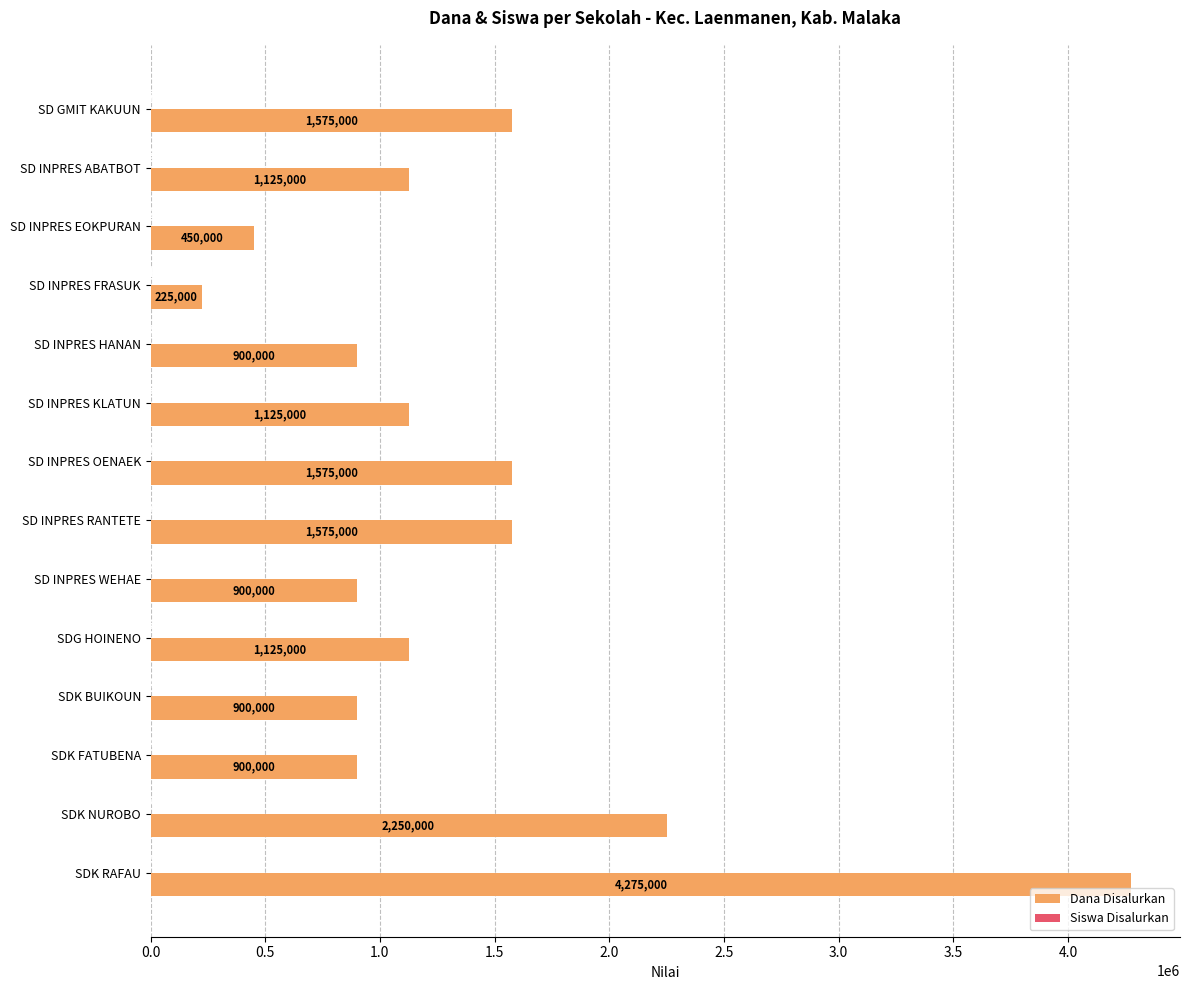

What is the approximate value of Dana Disalurkan at SD INPRES HANAN, to the nearest 50?

900000